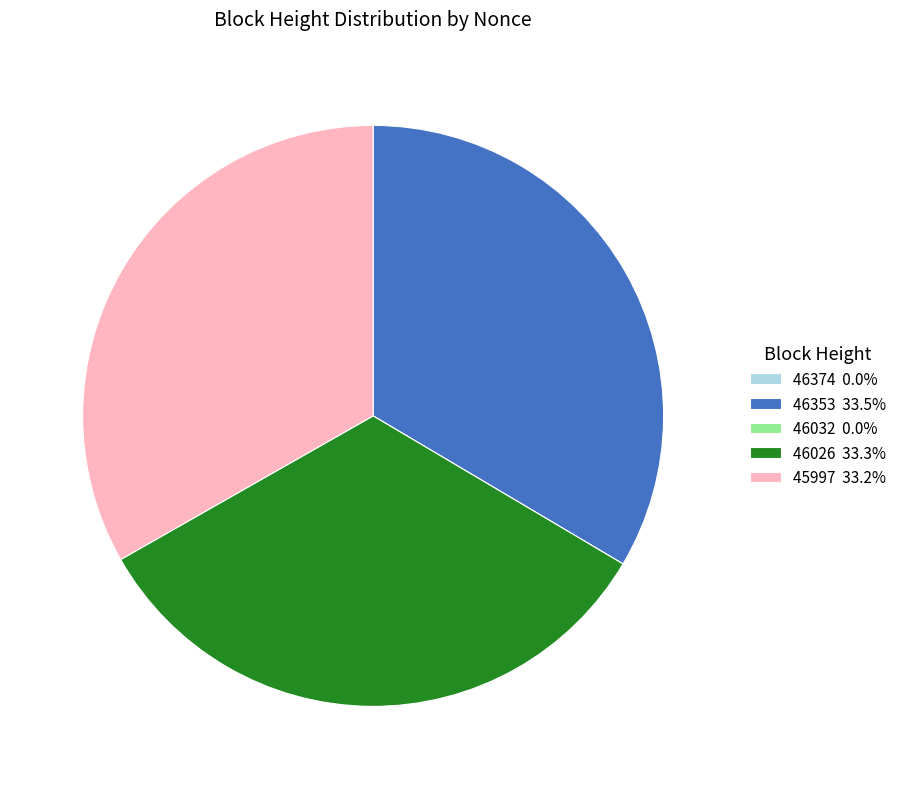

Approximately how many times larger is the value at 46353 33.5% compared to 45997 33.2%?

1.0